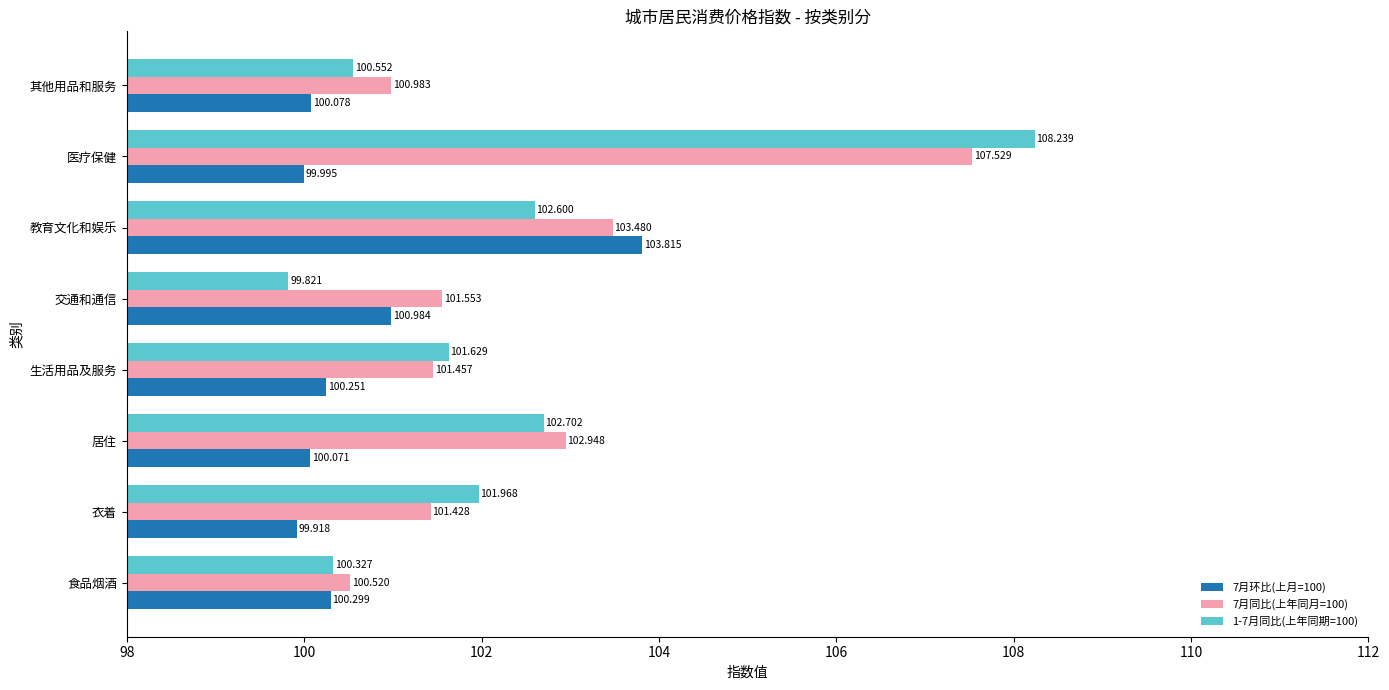

List the series in order of their peak value, highest first.

1-7月同比(上年同期=100), 7月同比(上年同月=100), 7月环比(上月=100)